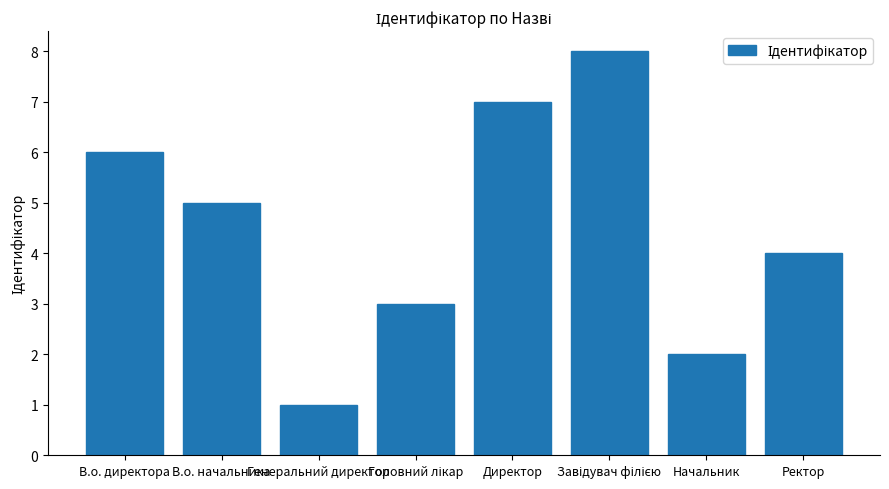

The value at Директор is 12. True or false?

False